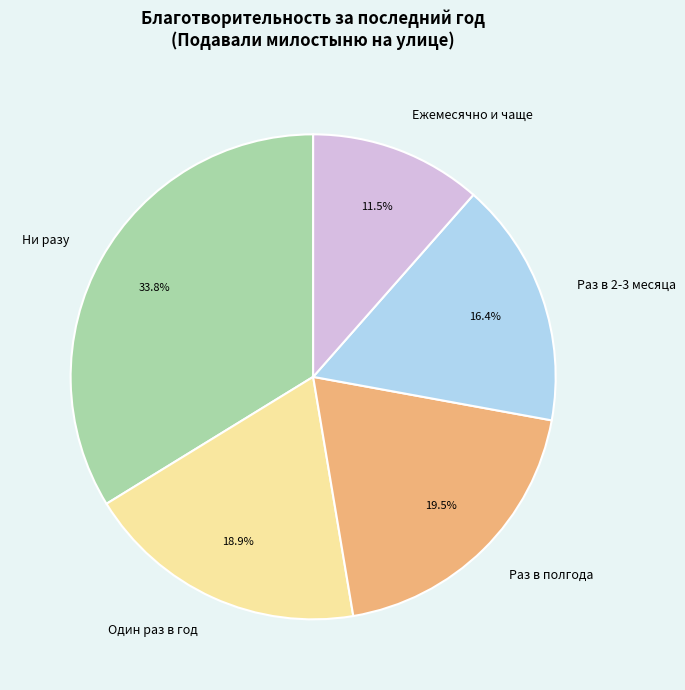

How many segments does this pie chart have?

5